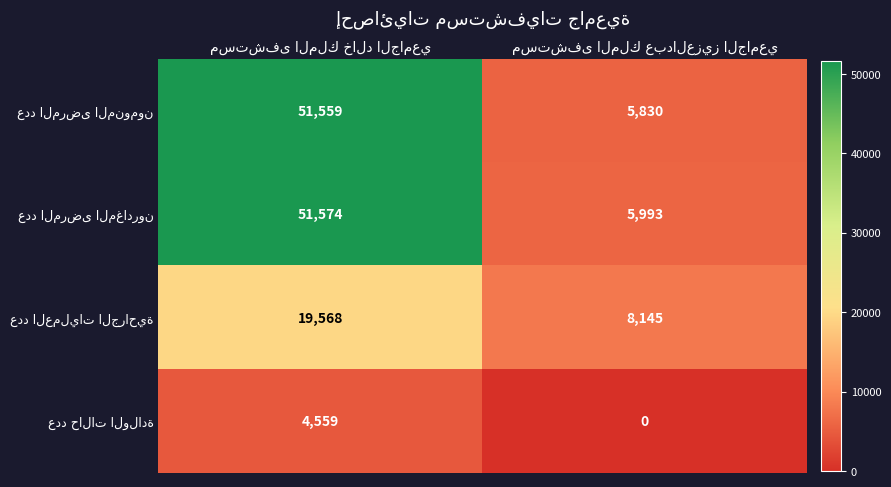

What is the maximum value shown in the chart?

51574